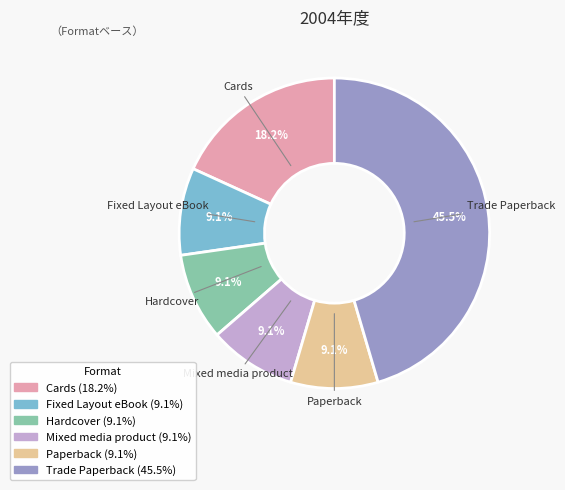

Is there any slice that represents more than half of the pie?

No